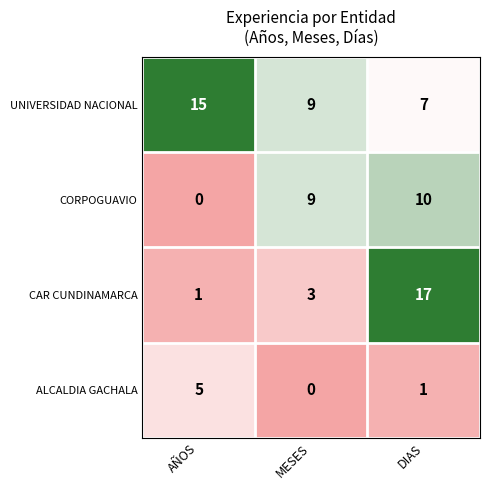

What is the maximum value for CAR CUNDINAMARCA?

17